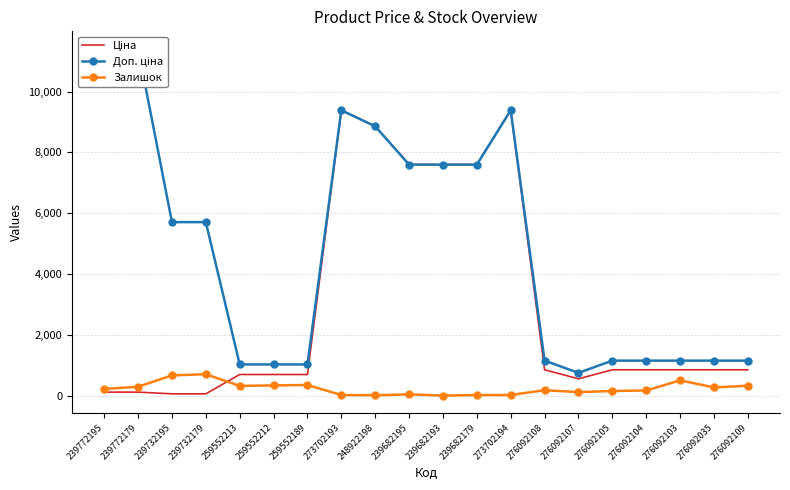

True or false: Залишок has a value of 16.8 at 248922198.

False